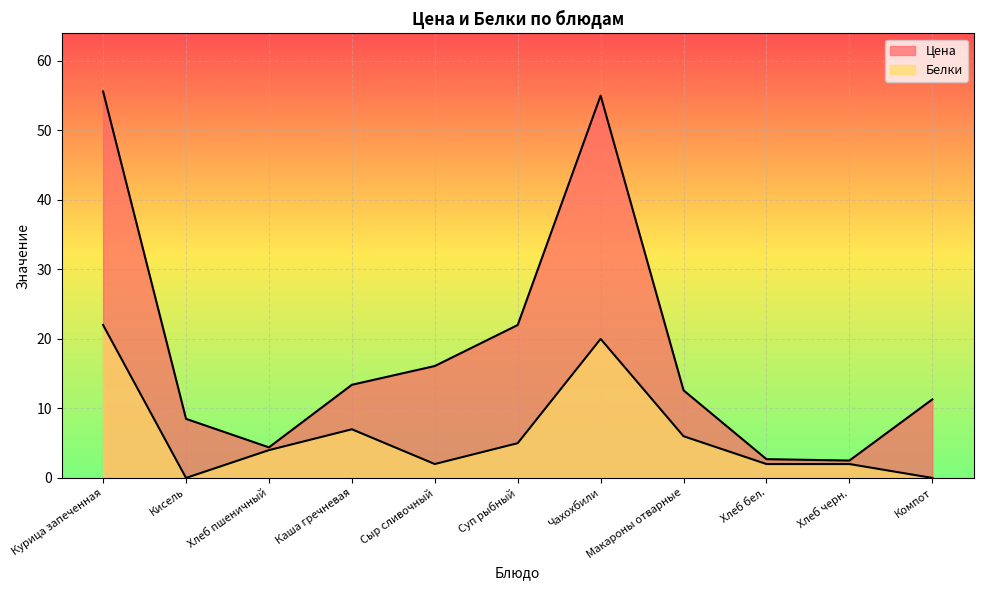

True or false: Белки and Цена cross at least once.

False